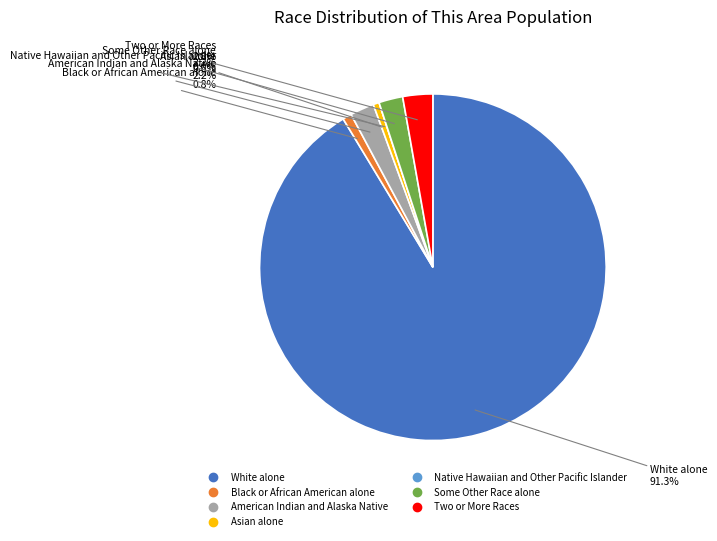

Is there a majority slice in this chart?

Yes